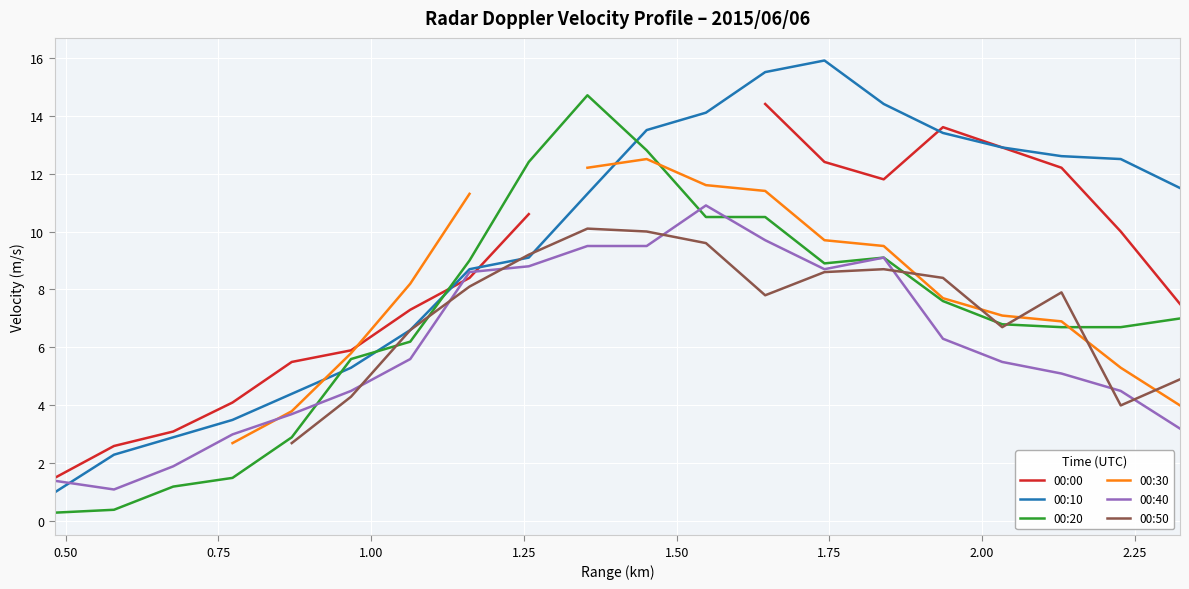

What is the highest value of the 00:20 series?

14.7